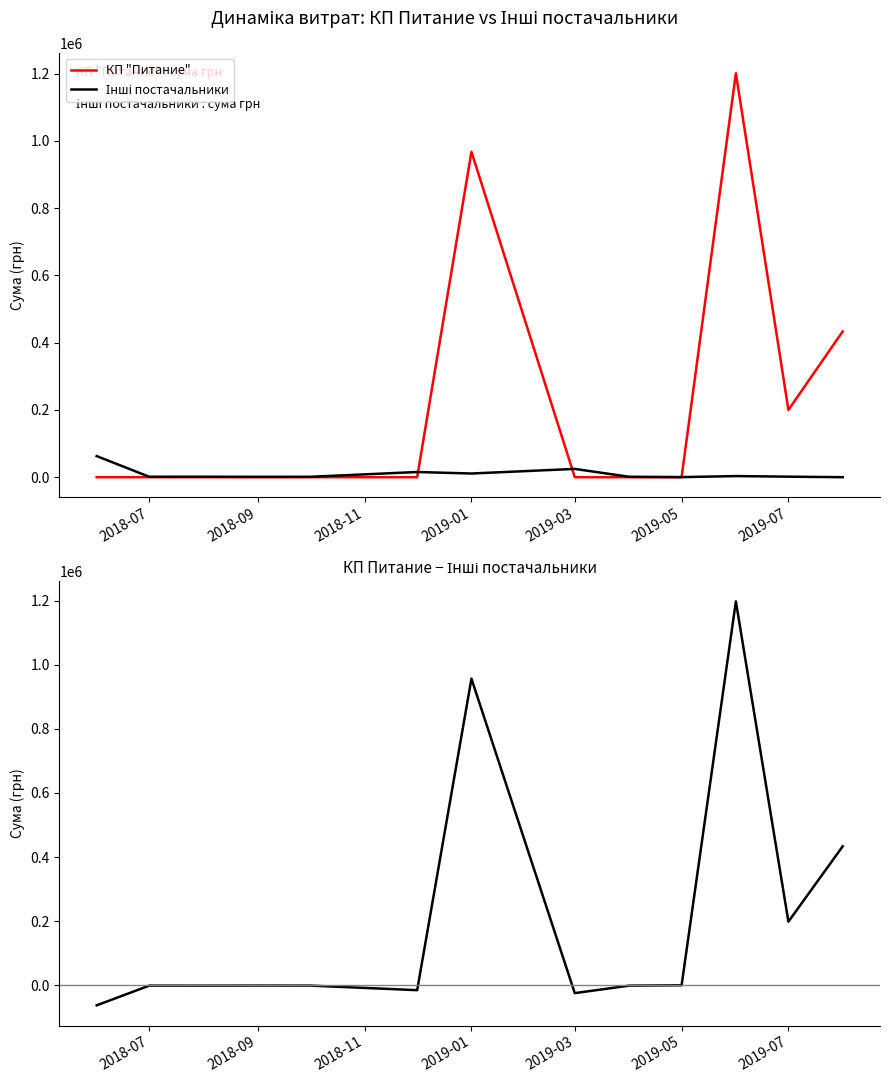

Which series has the widest spread of values?

КП Питание − Інші